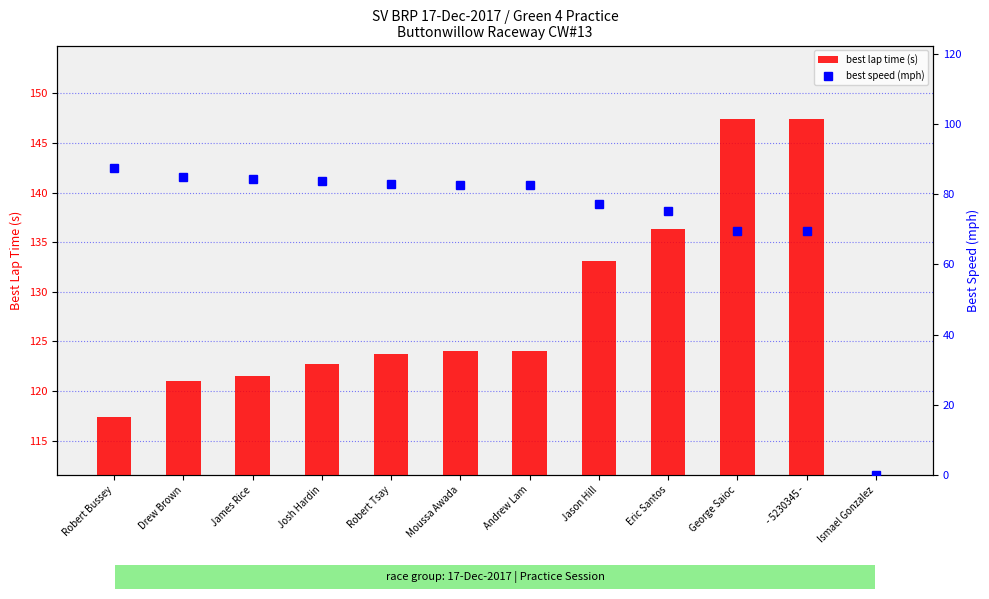

What is the difference between the highest and lowest values at Andrew Lam?

41.4